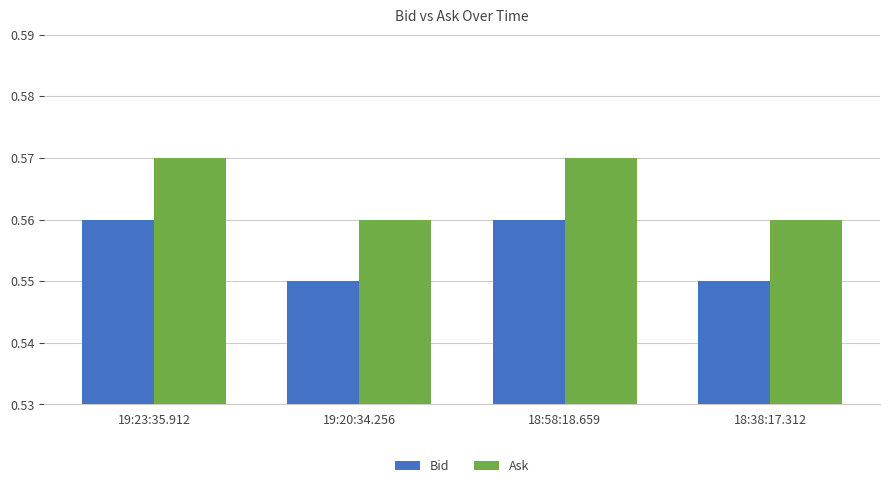

Rank the series by their average value, from lowest to highest.

Bid, Ask